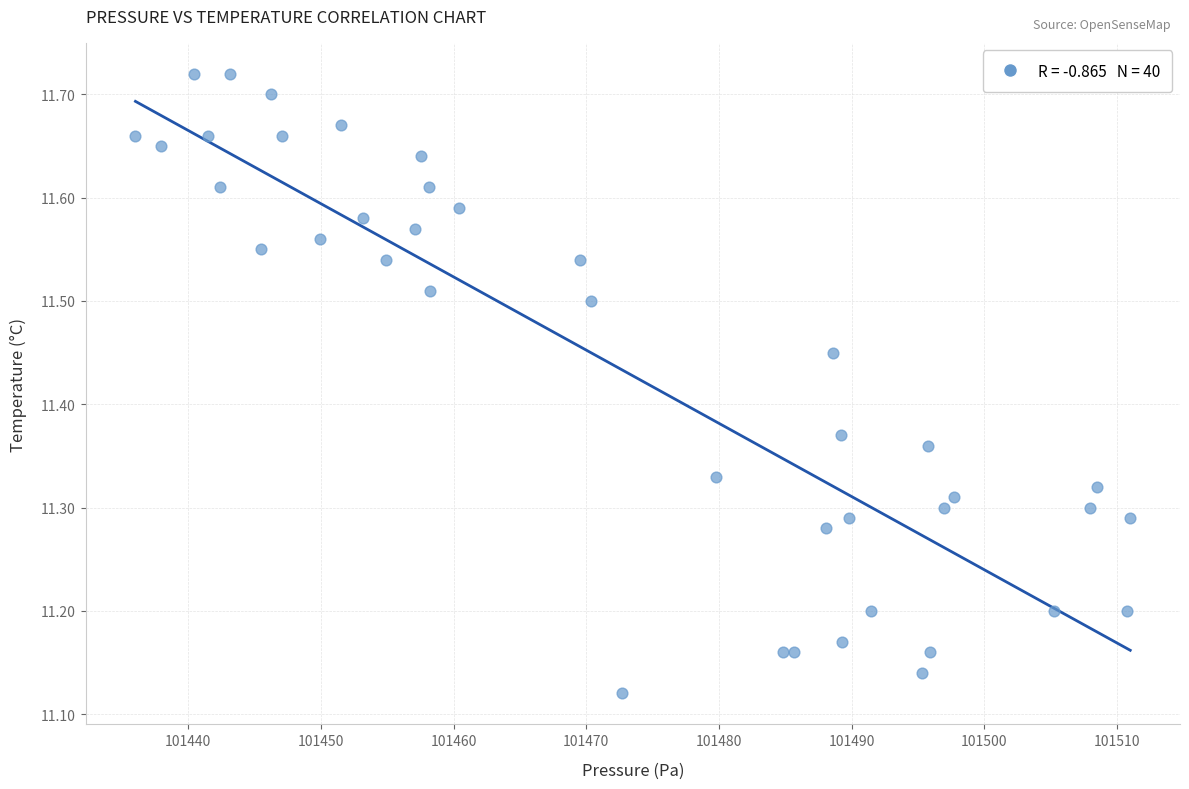

What is the range of X values (max minus min)?

75.0